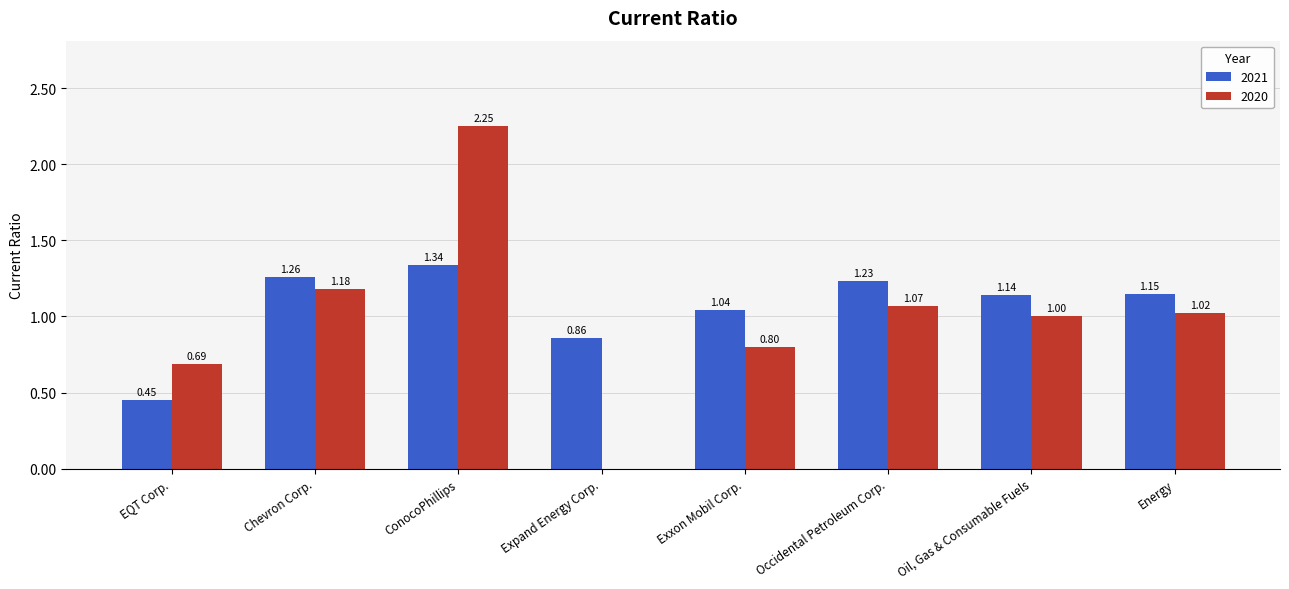

Count the number of categories in the chart.

8